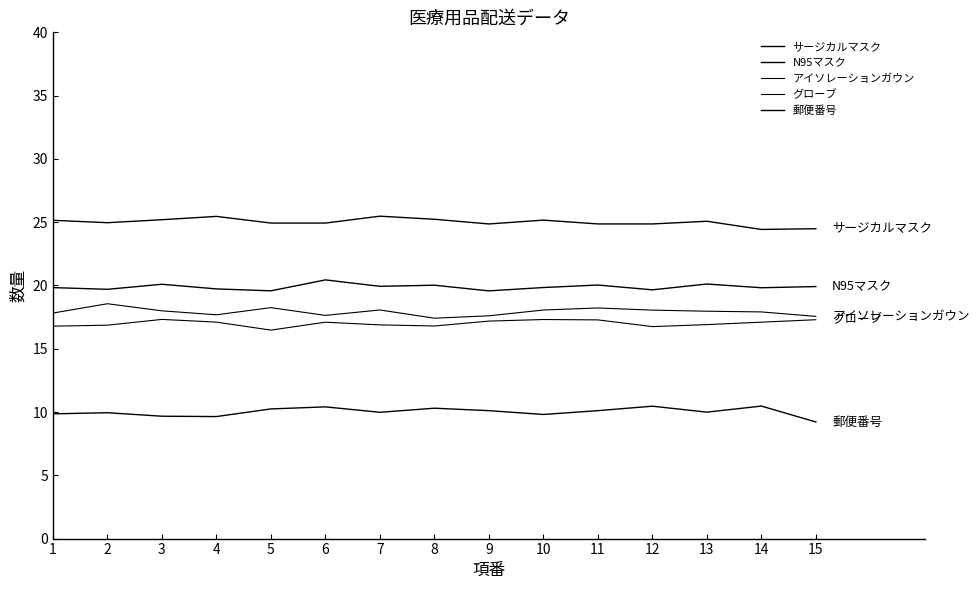

Does the chart display data point markers on the line(s)?

No